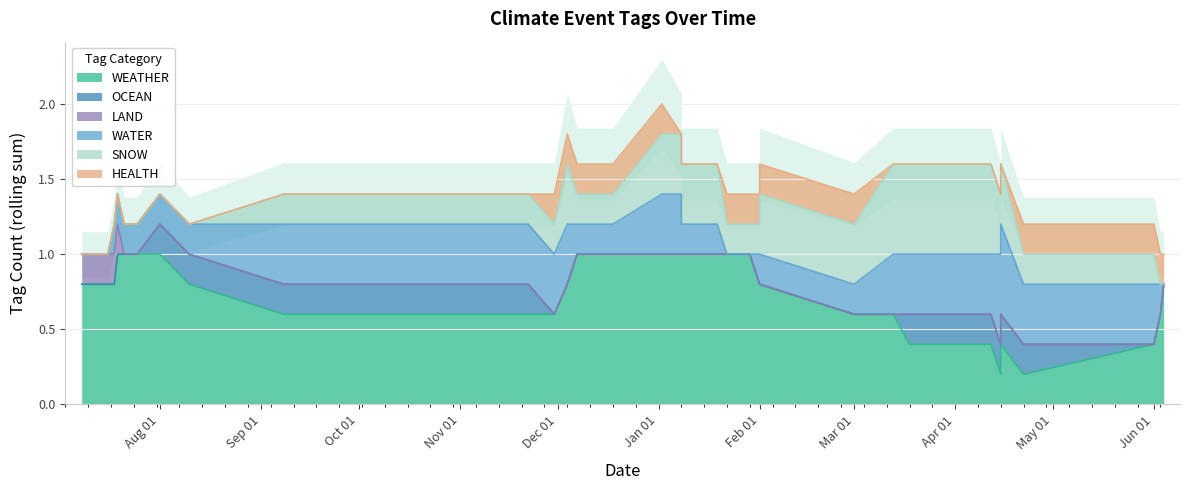

How many distinct data groups are displayed?

6